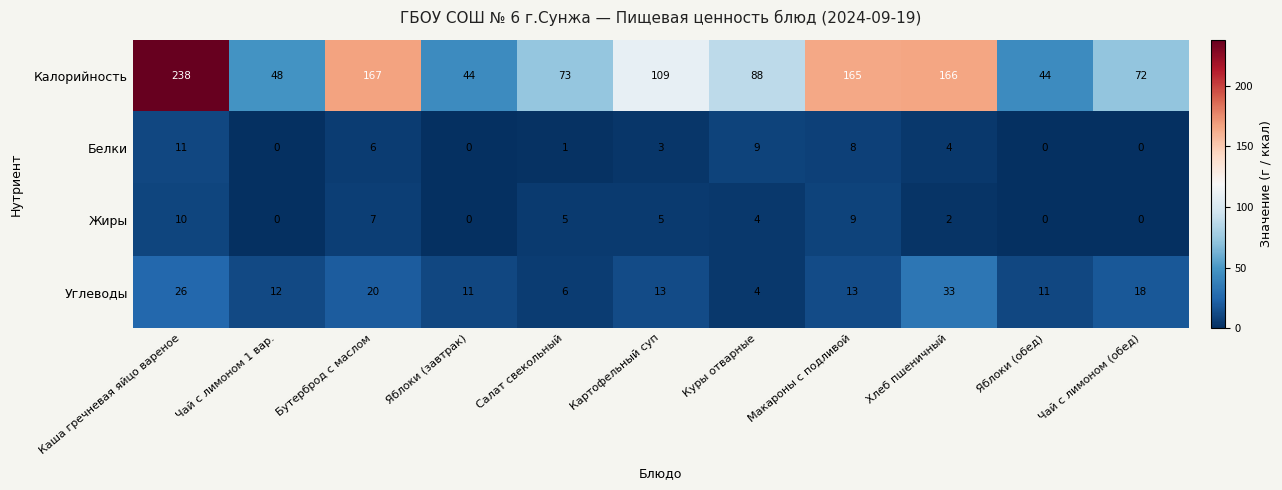

Rank the series by their maximum value, from lowest to highest.

Жиры, Белки, Углеводы, Калорийность